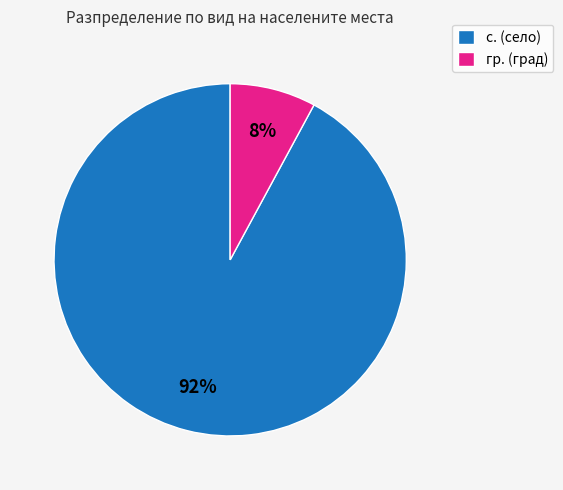

How many slices are in this pie chart?

2